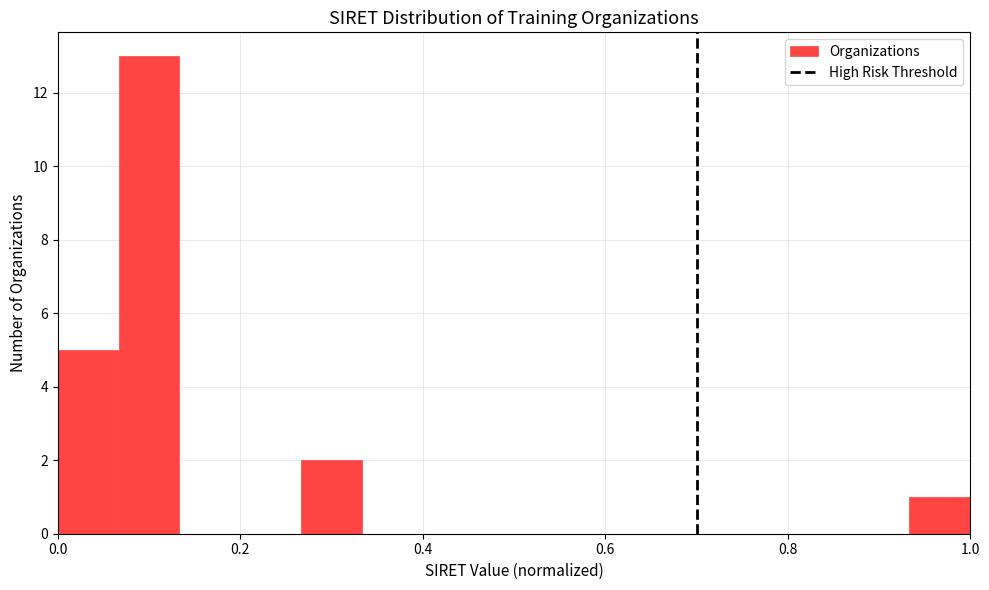

Read against the x-axis, roughly where is the centre of the tallest bar?

0.10